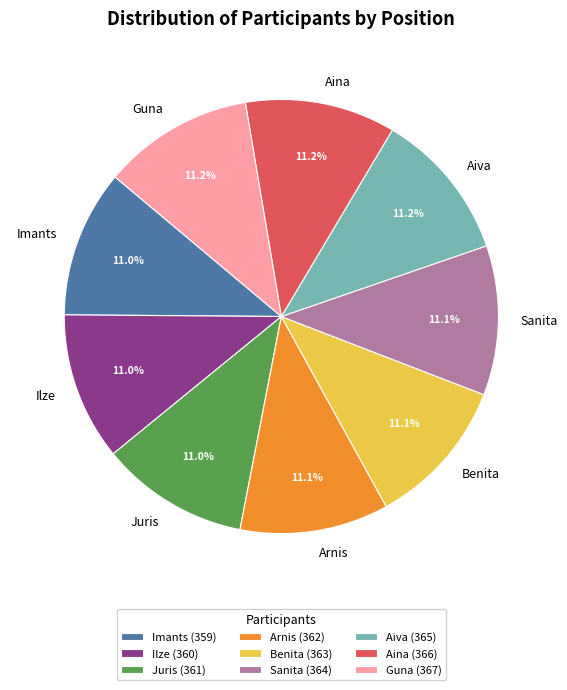

True or false: Benita accounts for 18% of the total.

False